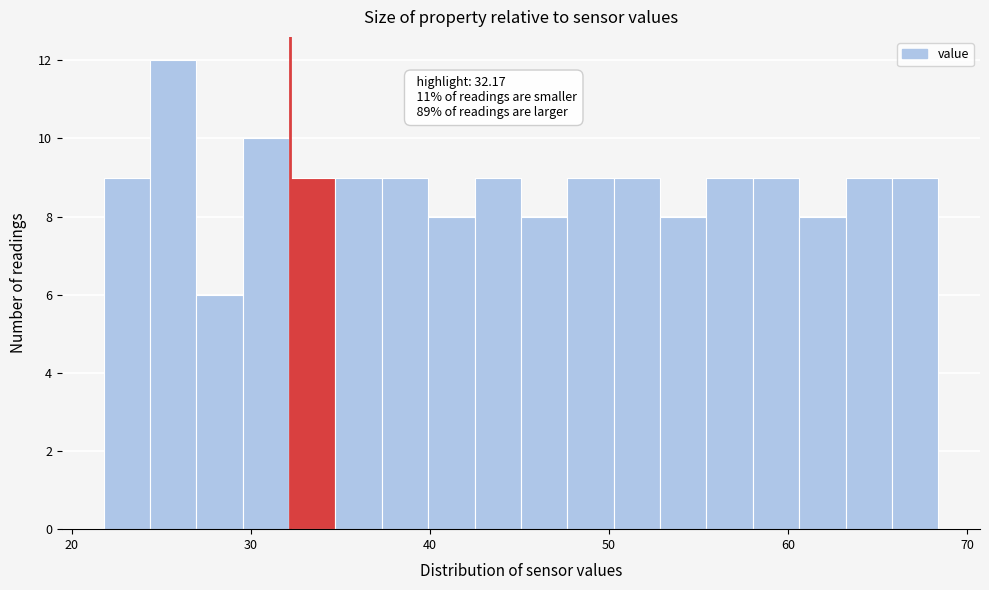

Read against the x-axis, roughly where is the centre of the tallest bar?

26